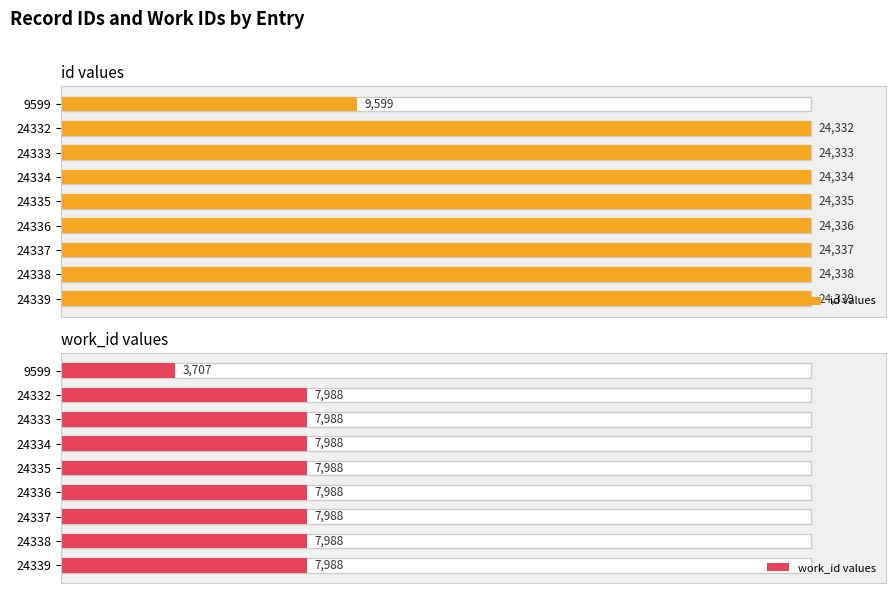

Which series has the widest spread of values?

id values